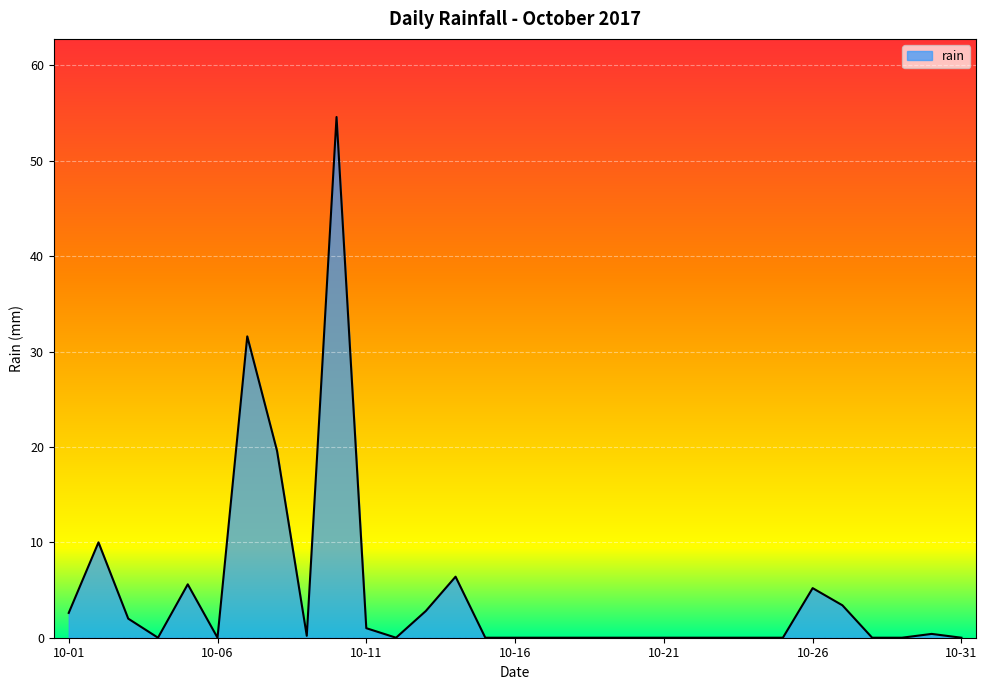

What is the maximum value shown in the chart?

54.6